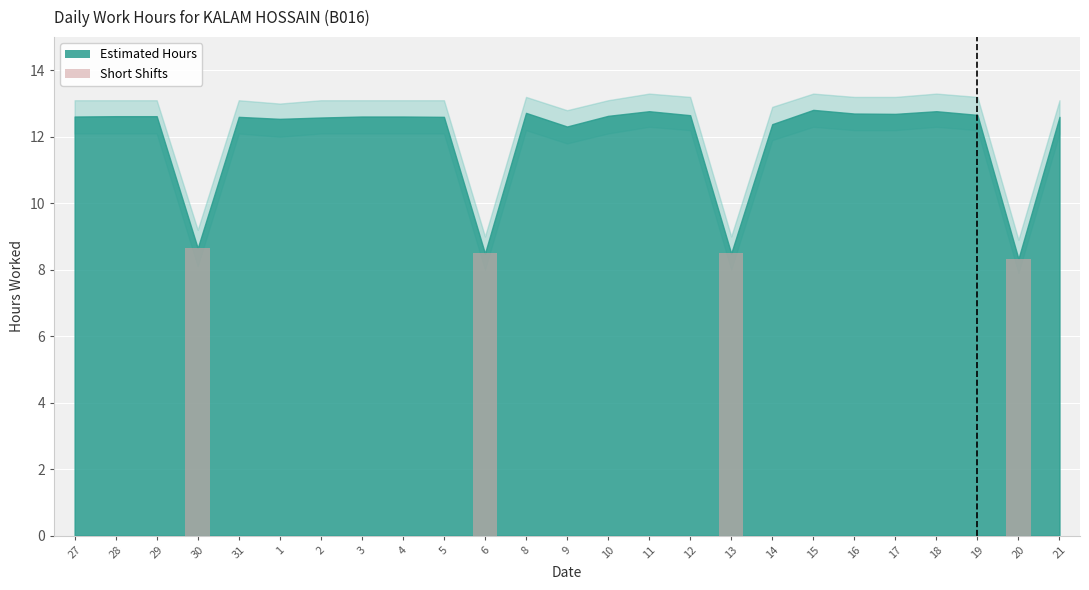

Reading left to right, what are all the values shown in this chart?

0.0	0.0	0.0	8.7	0.0	0.0	0.0	0.0	0.0	0.0	8.5	0.0	0.0	0.0	0.0	0.0	8.5	0.0	0.0	0.0	0.0	0.0	0.0	8.3	0.0